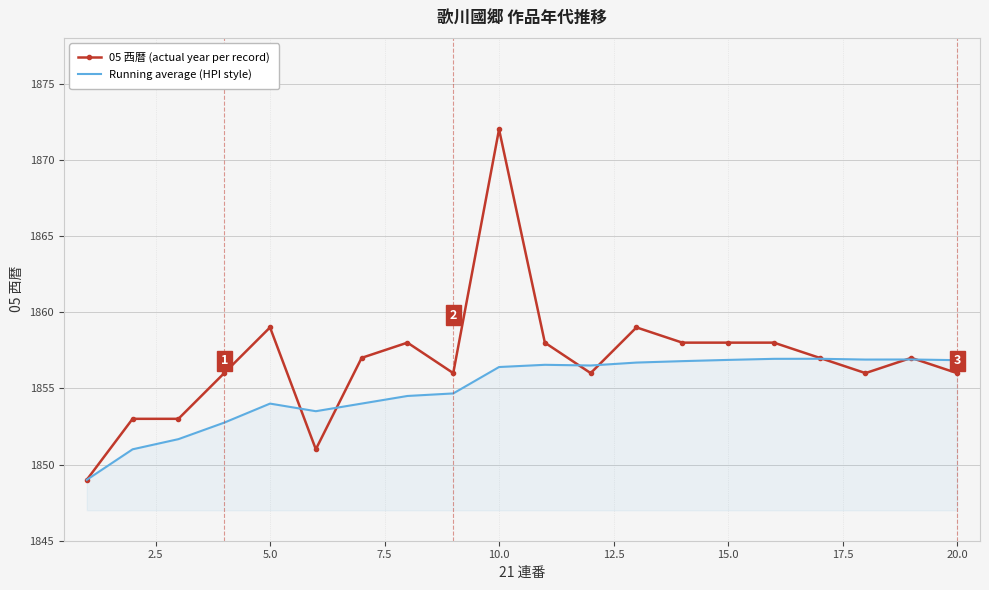

Which series has the largest total across all categories?

05 西暦 (actual year per record)